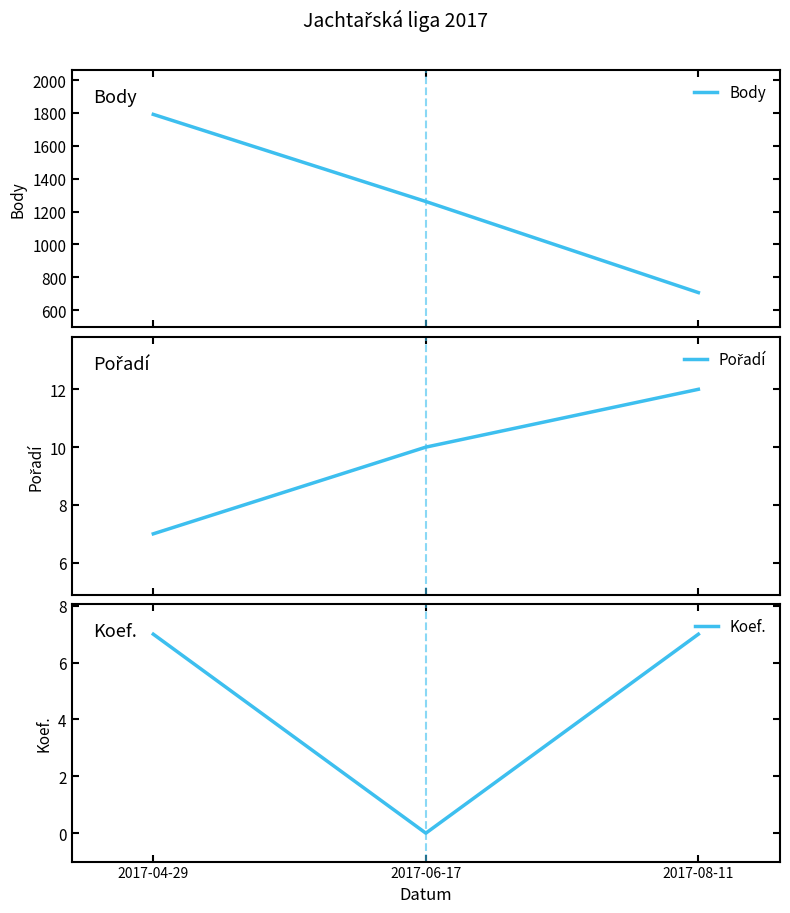

Does the chart have visible grid lines?

No